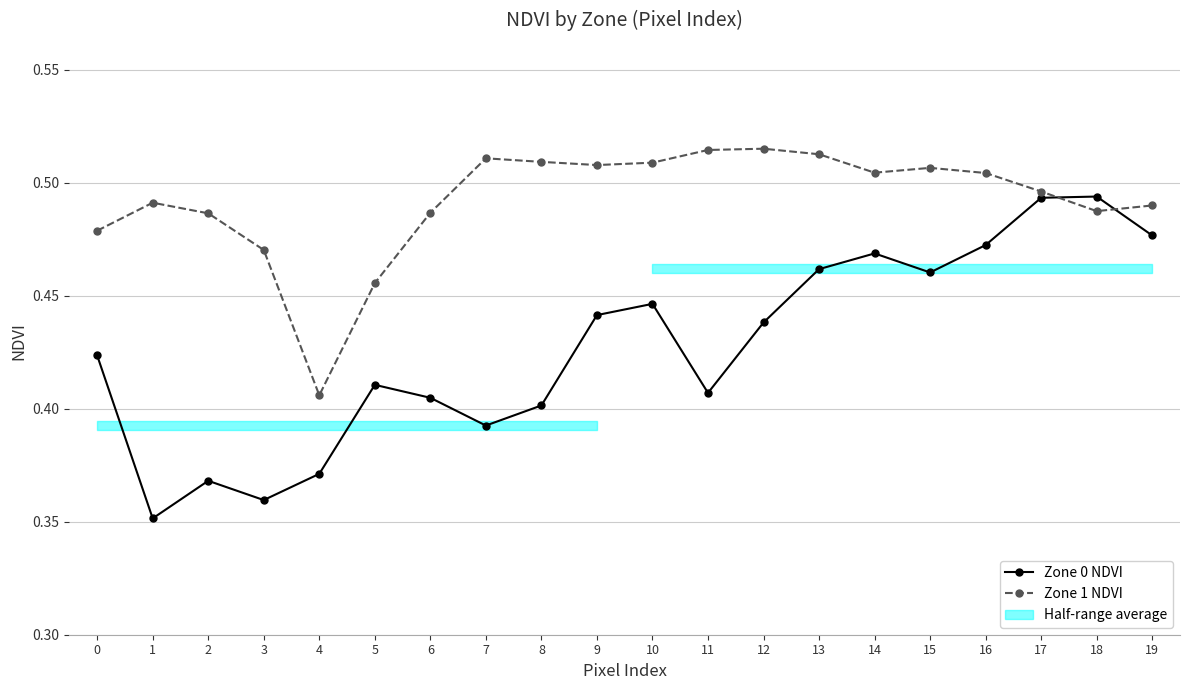

Between which two adjacent categories do Zone 0 NDVI and Zone 1 NDVI first intersect?

17 and 18